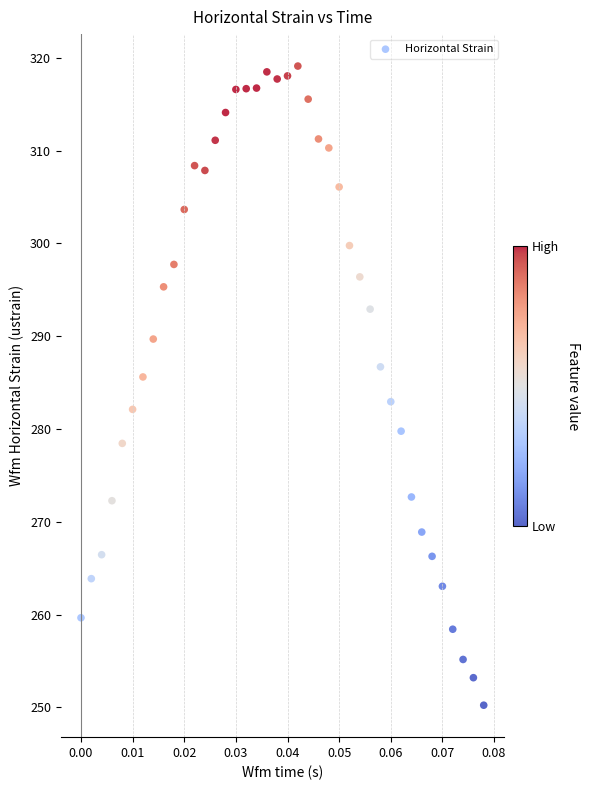

What is the range of Y values (max minus min)?

68.9